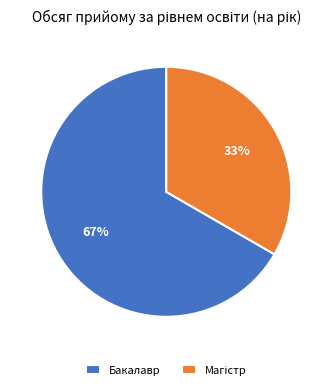

What percentage is the Бакалавр slice, to the nearest percent?

67%